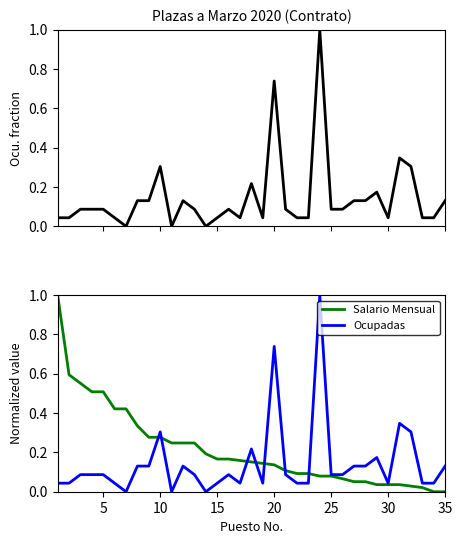

What is the sum of all Salario Mensual values?

7.5